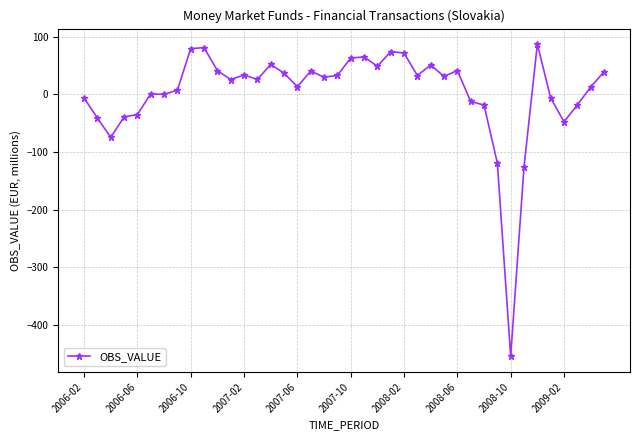

What is the difference between the maximum and minimum values?

541.5